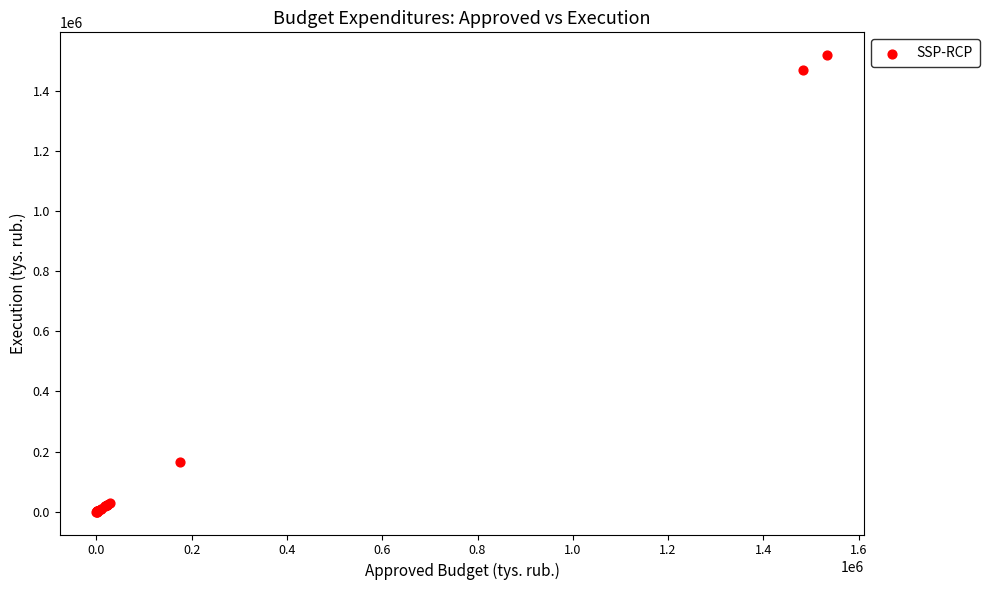

What Y value in the scatter plot is closest to 758988?

164132.1